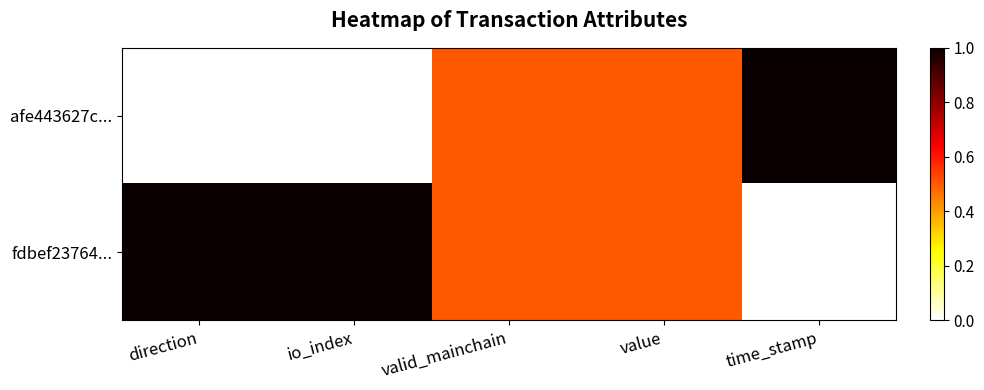

Which series changed the most between value and time_stamp?

afe443627c...